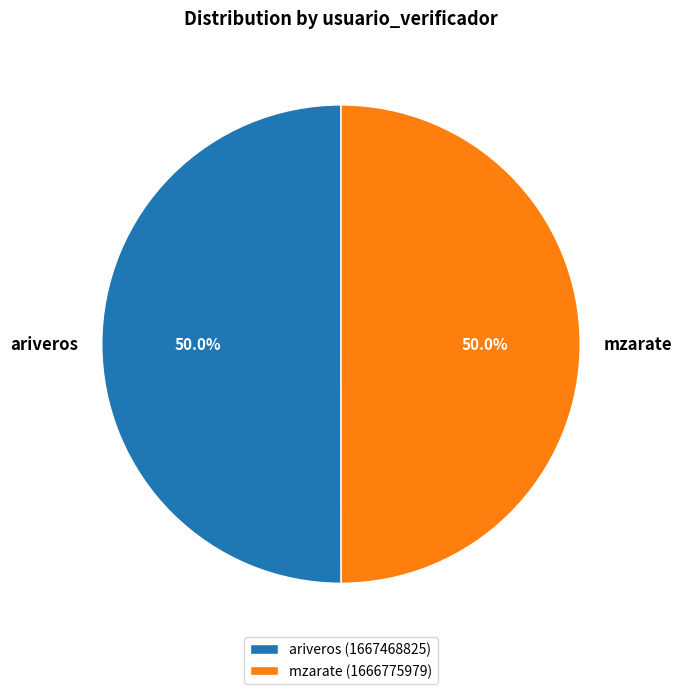

Approximately how many times larger is the value at mzarate compared to ariveros?

1.0